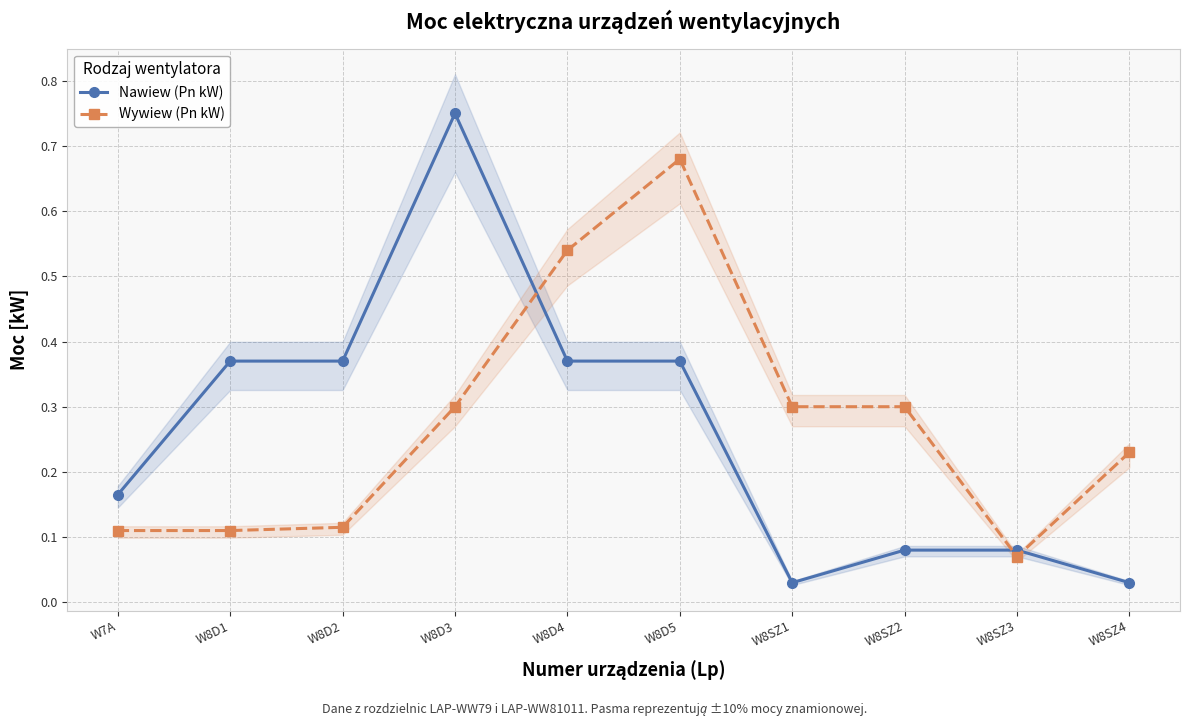

What is the value of the Nawiew (Pn kW) point at the 9th from the left?

0.1